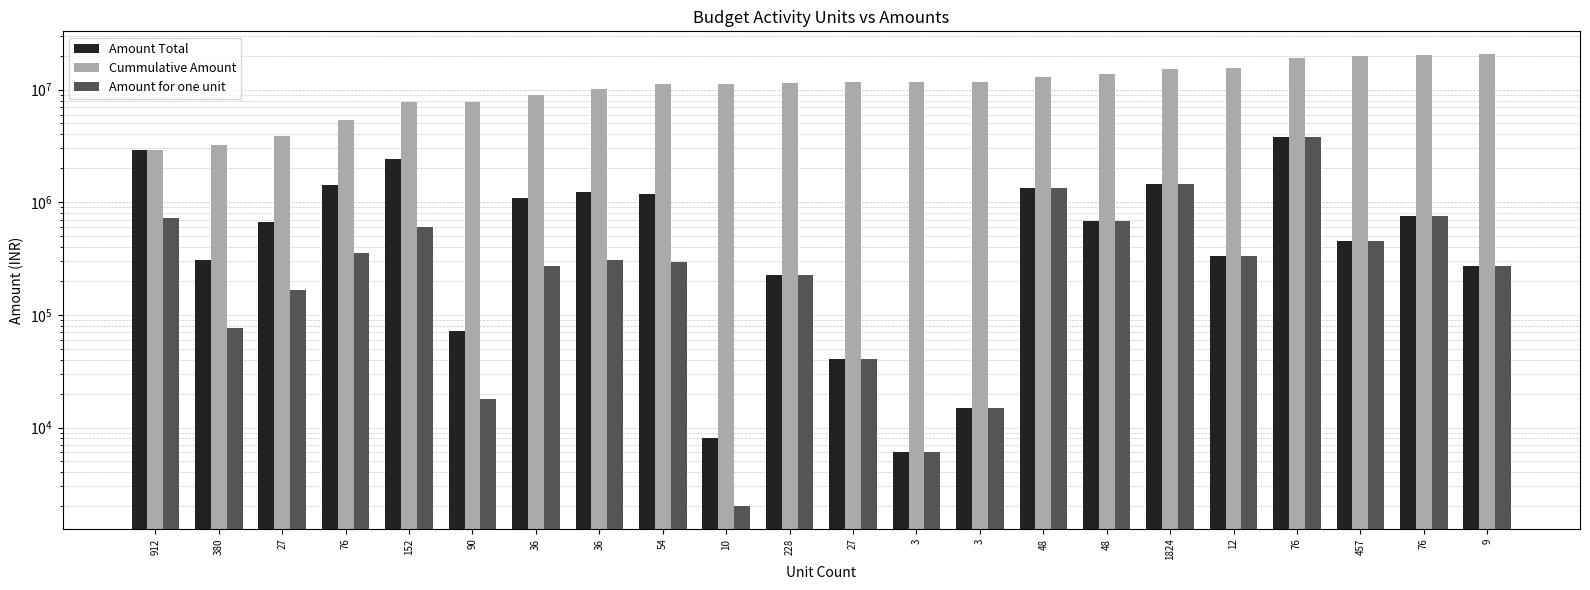

At which label does Cummulative Amount reach its minimum?

912